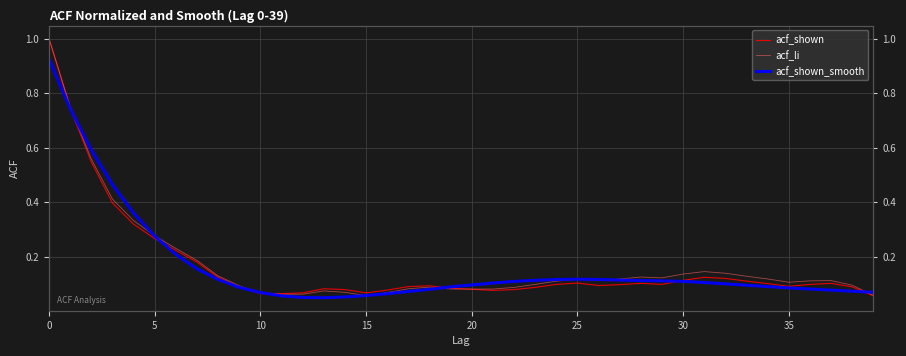

How many interior local peaks does the acf_shown_smooth series have?

1